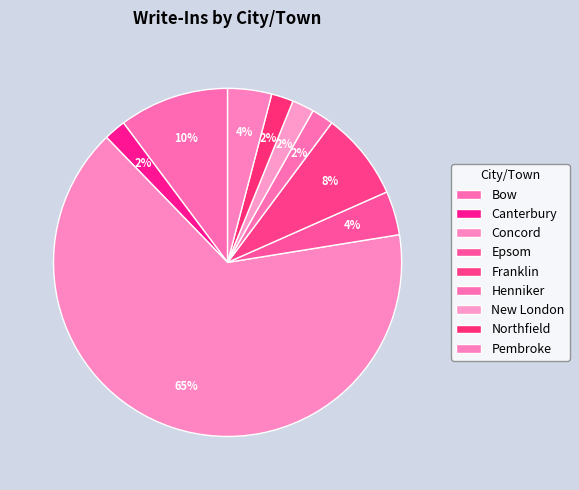

How many slices are in this pie chart?

9